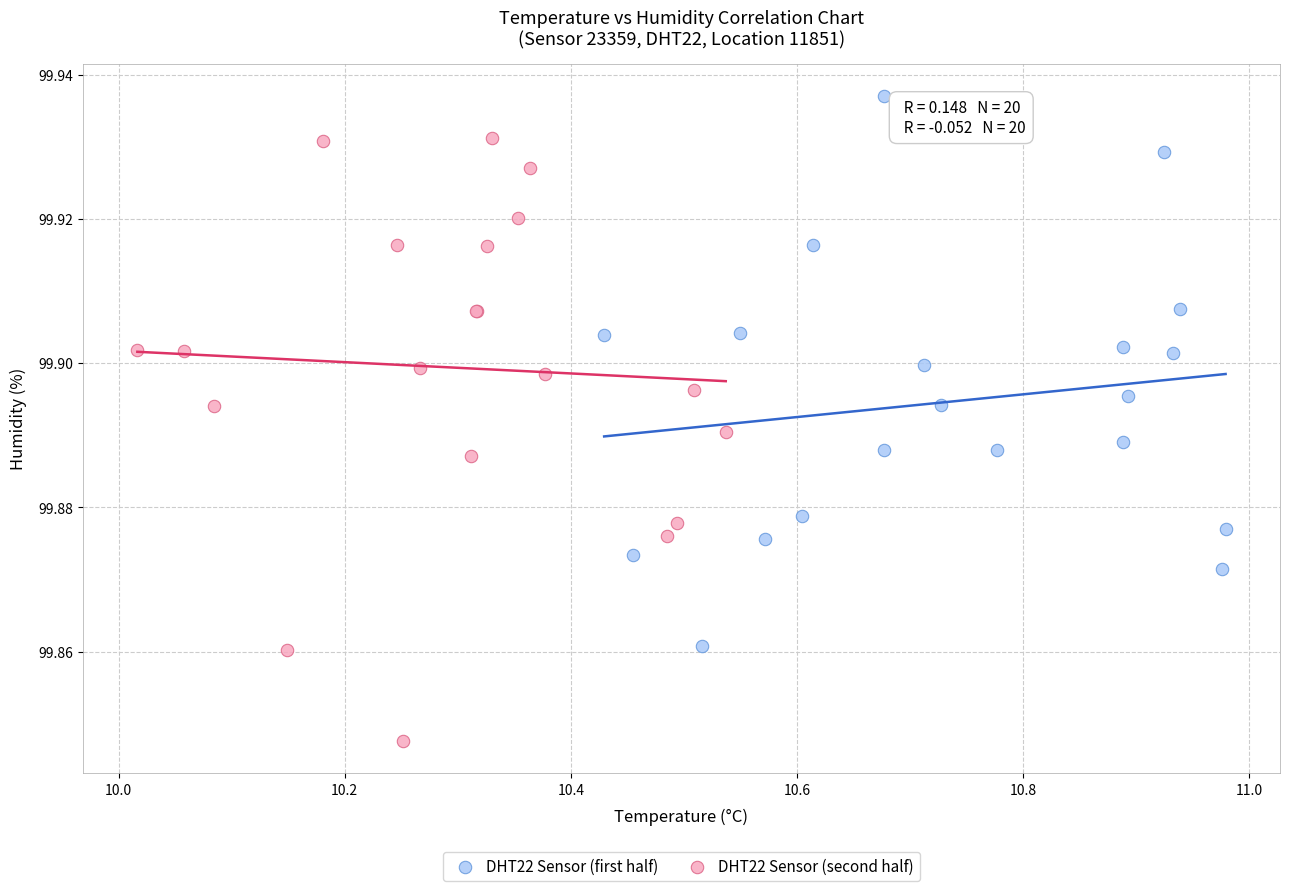

Which series has the largest Y range (max minus min)?

DHT22 Sensor (second half)